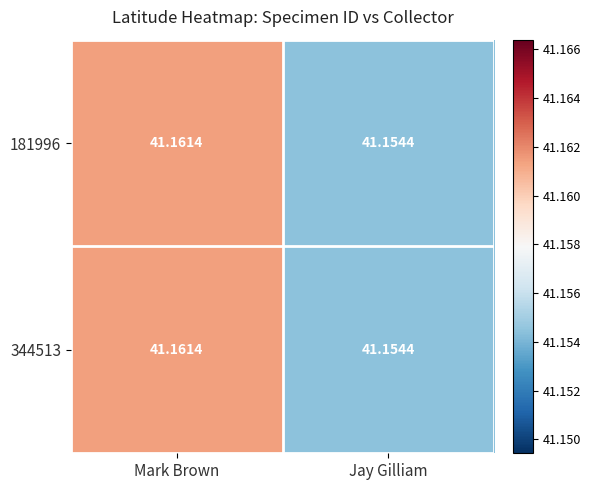

At how many categories does at least one series exceed 41?

2